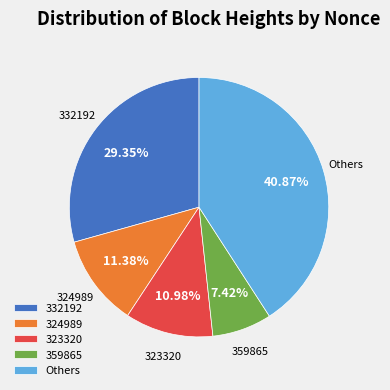

Which category has the smallest portion of the pie?

359865